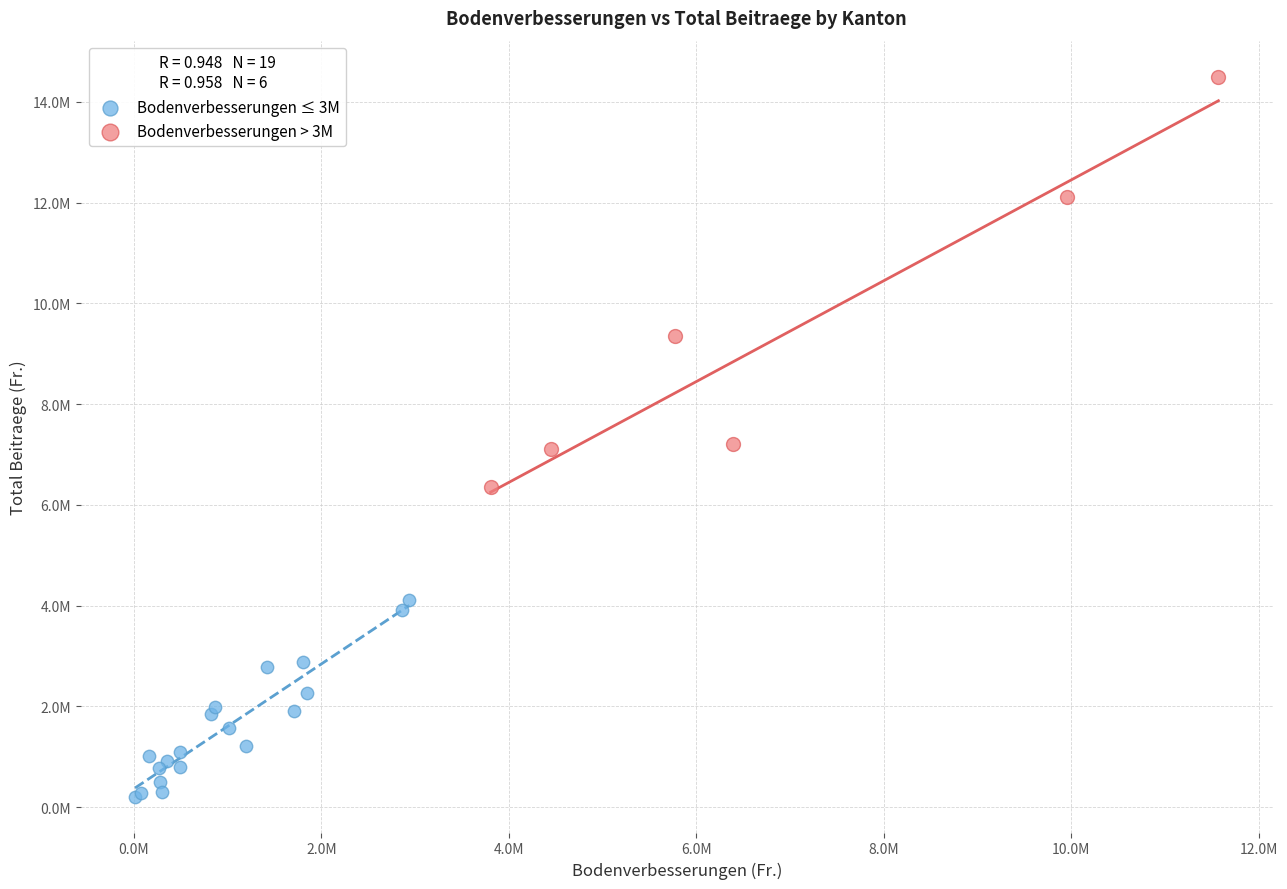

What are all the series names shown in the legend?

Bodenverbesserungen ≤ 3M, Bodenverbesserungen > 3M